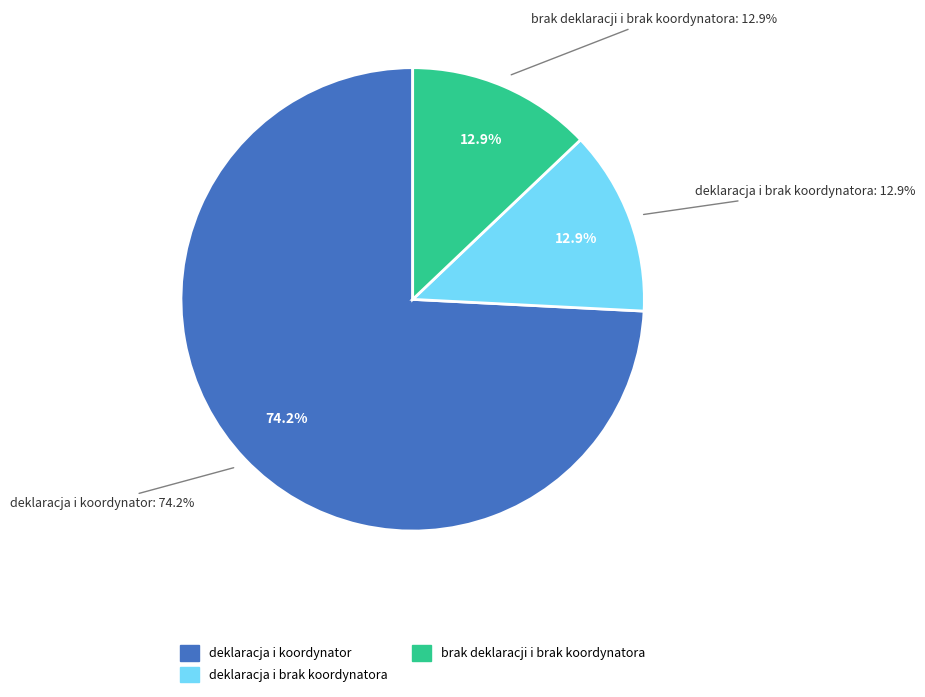

To the nearest percent, what is the difference between the deklaracja i koordynator and deklaracja i brak koordynatora slice percentages?

61%